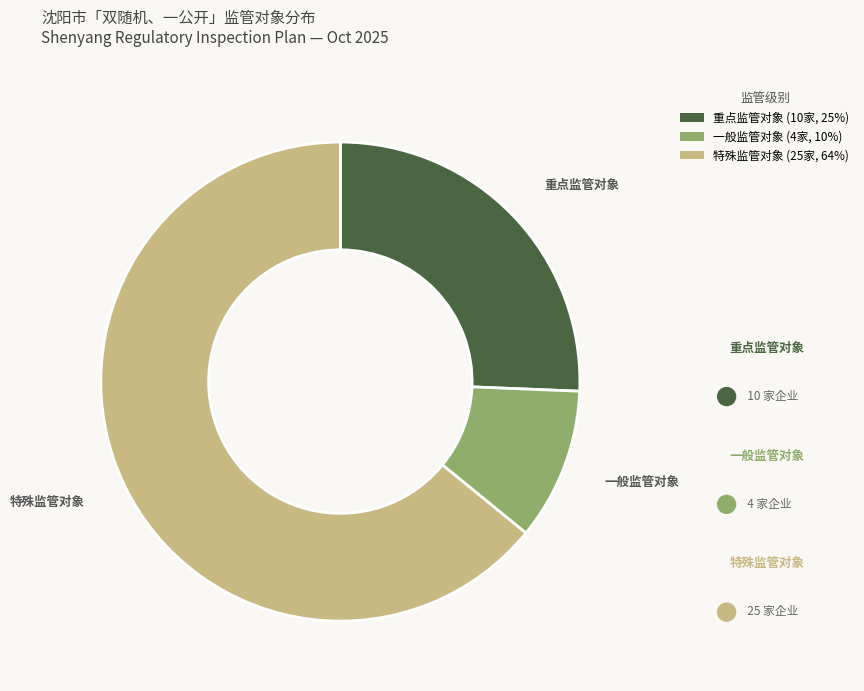

Is there any slice that represents more than half of the pie?

Yes